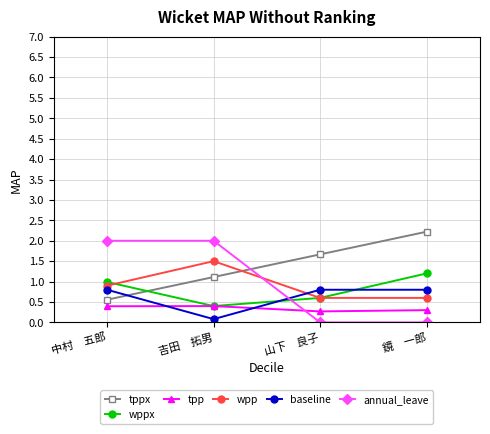

At which label does wppx reach its minimum?

吉田　拓男